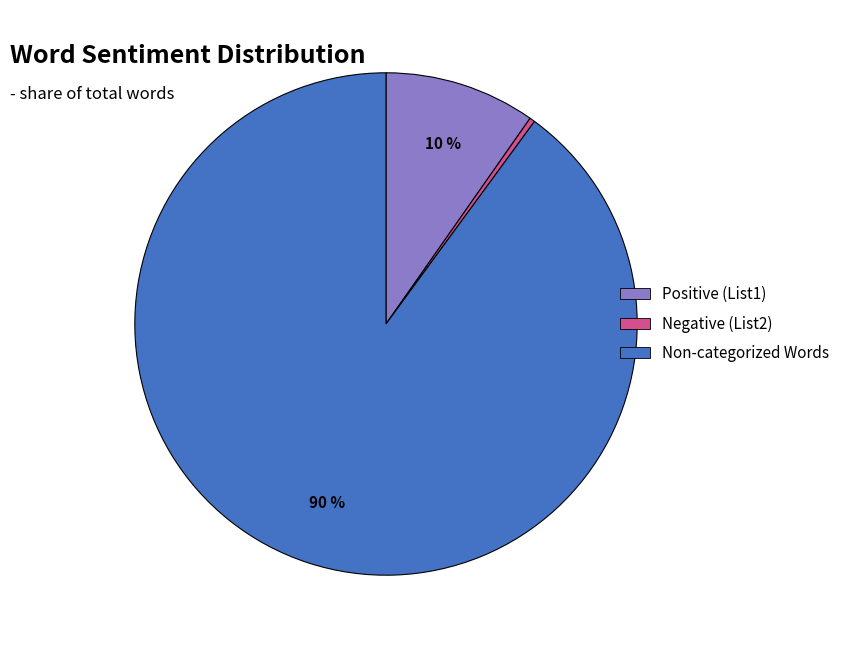

Is there a majority slice in this chart?

Yes